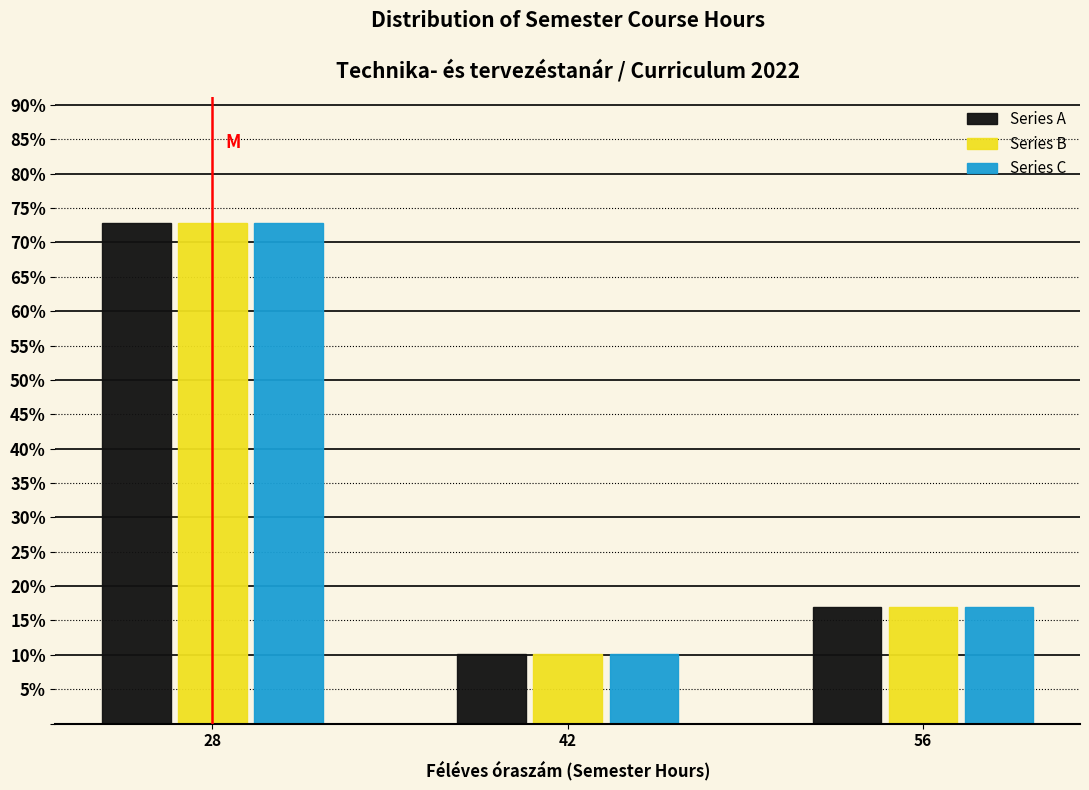

Reading left to right, what are all the values shown in this chart?

Series A: 72.9	10.2	16.9
Series B: 72.9	10.2	16.9
Series C: 72.9	10.2	16.9